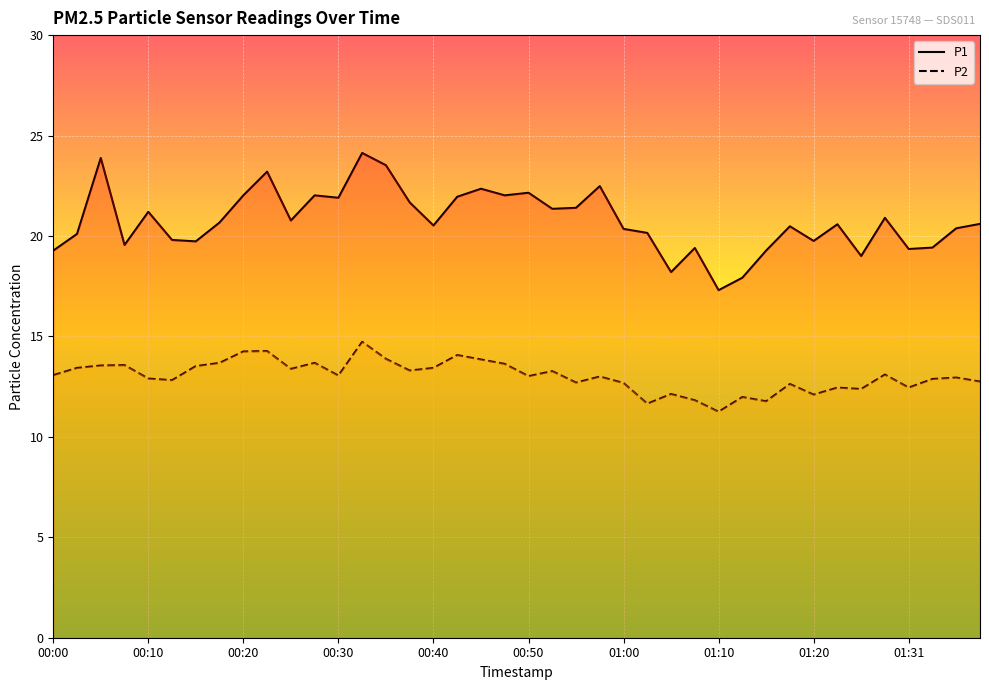

Reading right to left, extract all data points from this chart.

P1: 20.6	20.4	19.4	19.4	20.9	19.0	20.6	19.8	20.5	19.3	17.9	17.3	19.4	18.2	20.1	20.4	22.5	21.4	21.4	22.1	22.0	22.4	21.9	20.5	21.7	23.5	24.1	21.9	22.0	20.8	23.2	22.0	20.7	19.7	19.8	21.2	19.6	23.9	20.1	19.3
P2: 12.8	12.9	12.9	12.4	13.1	12.4	12.4	12.1	12.6	11.8	12.0	11.2	11.8	12.1	11.7	12.7	13.0	12.7	13.3	13.0	13.6	13.8	14.1	13.4	13.3	13.9	14.7	13.1	13.7	13.4	14.3	14.2	13.7	13.5	12.8	12.9	13.6	13.6	13.4	13.1